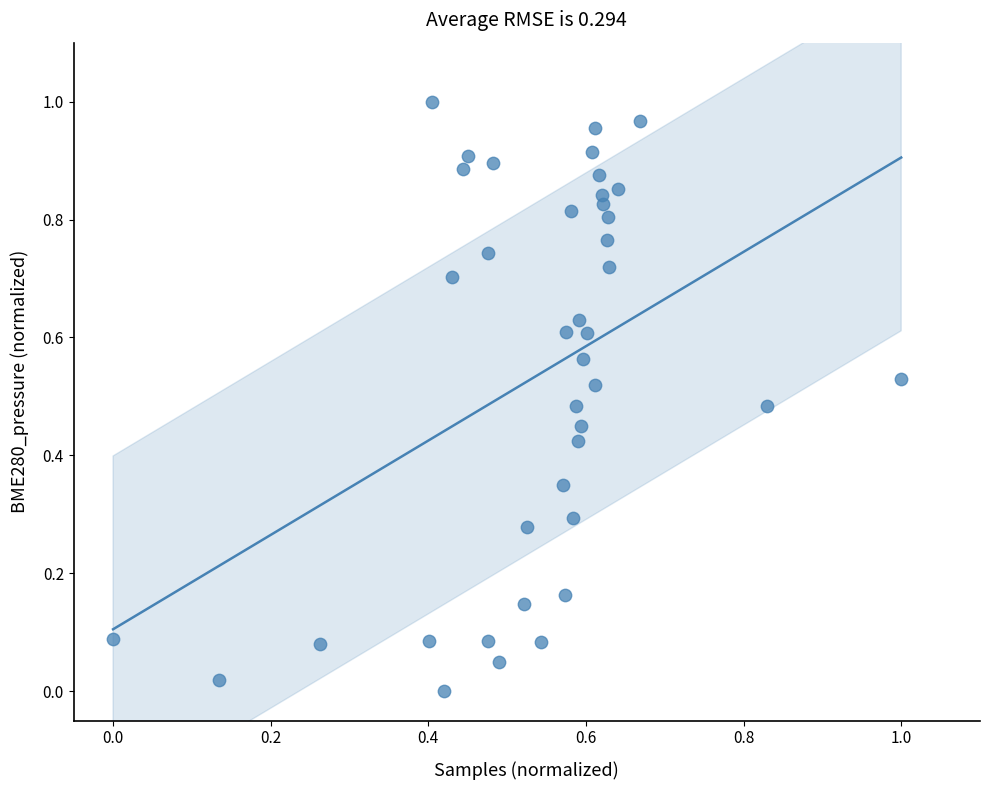

Count the number of points in this scatter plot.

40